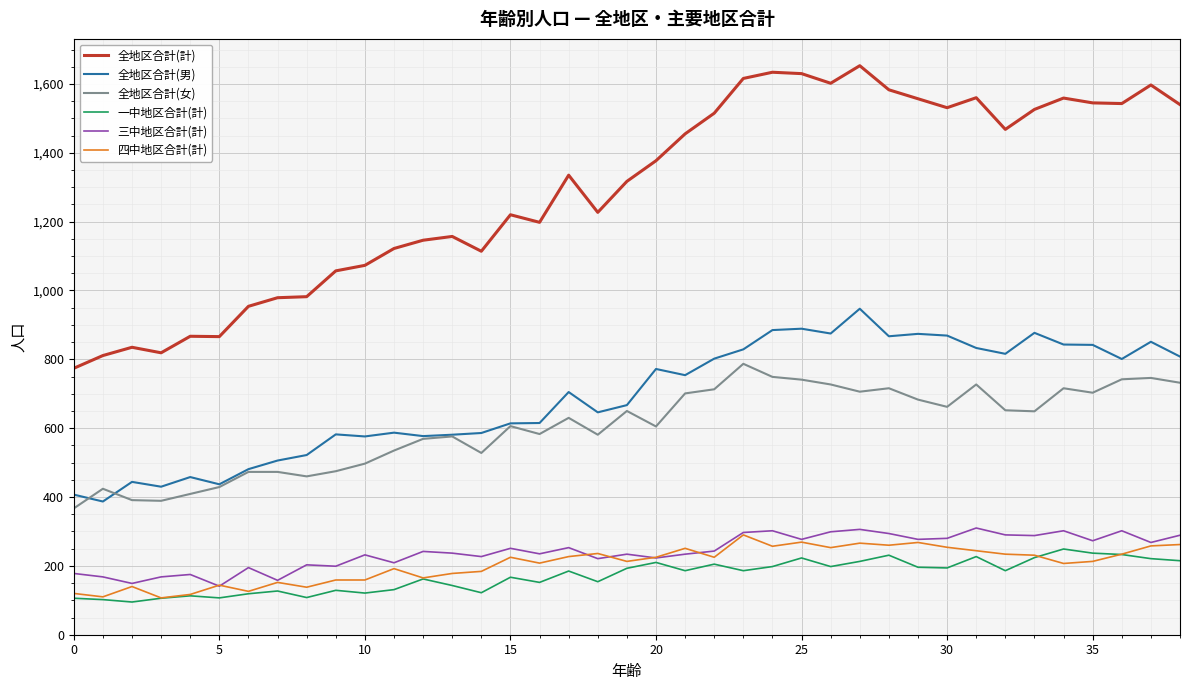

What is the smallest value displayed?

95